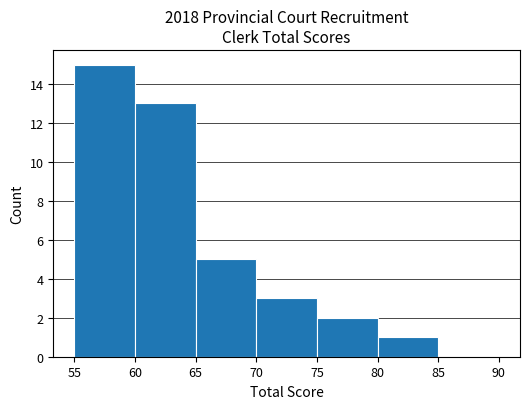

How tall is the bar that spans 75 to 80 on the x-axis? The values are not printed on the chart, so give them approximately, as read against the axis.

2